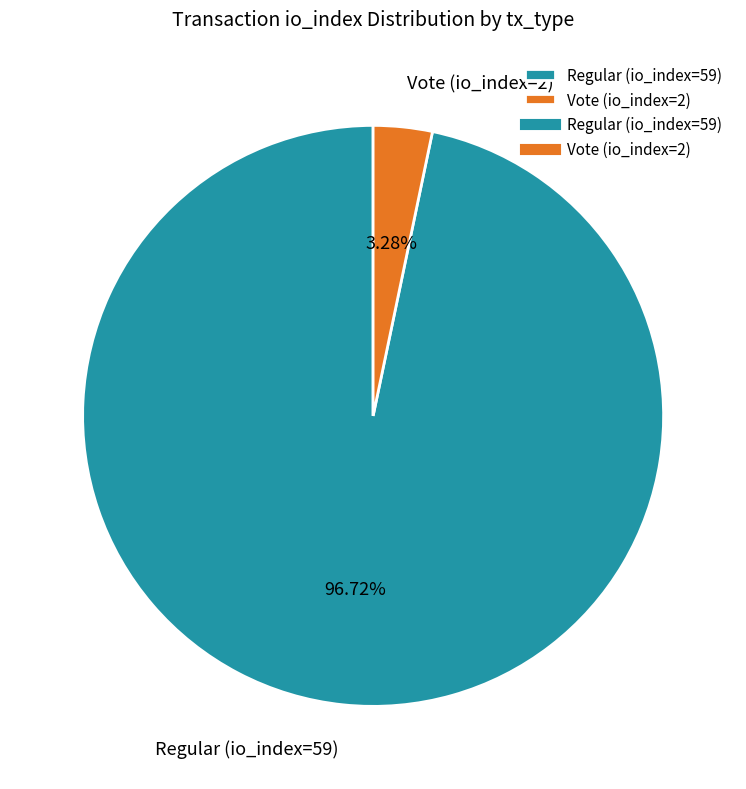

To the nearest percent, what is the difference between the largest and smallest slice percentages?

93%